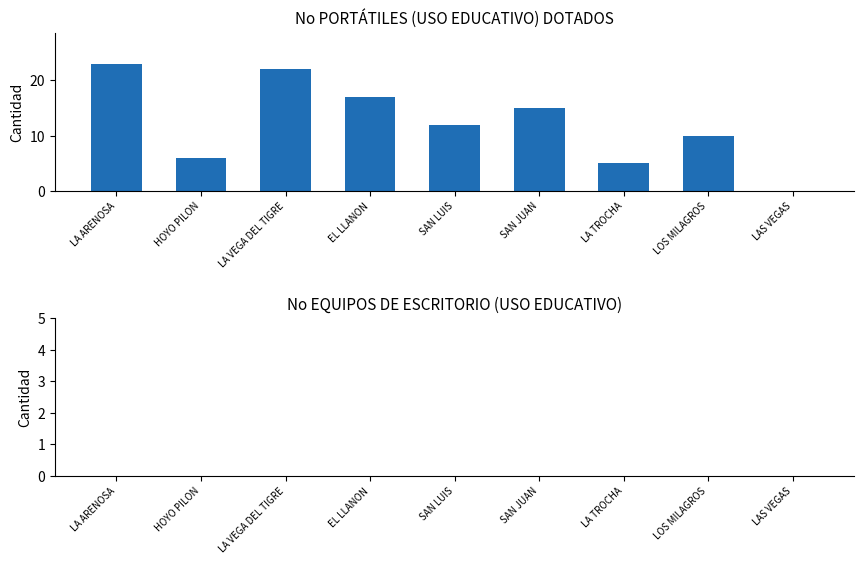

Reading left to right, transcribe all the data shown in this chart.

LA ARENOSA=23	HOYO PILON=6	LA VEGA DEL TIGRE=22	EL LLANON=17	SAN LUIS=12	SAN JUAN=15	LA TROCHA=5	LOS MILAGROS=10	LAS VEGAS=0